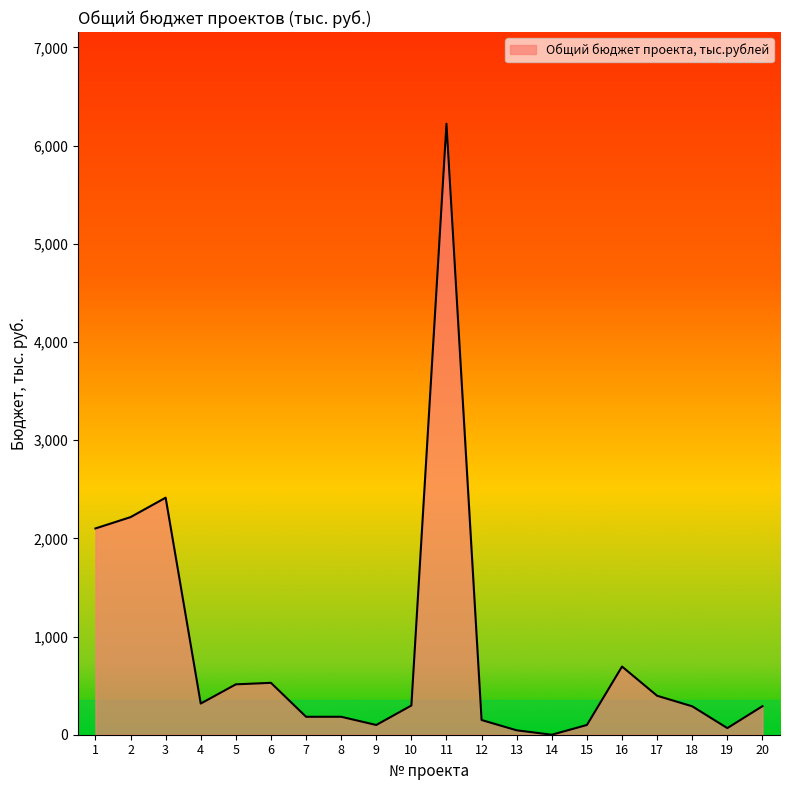

Approximately how many times larger is the value at 8 compared to 7?

1.0